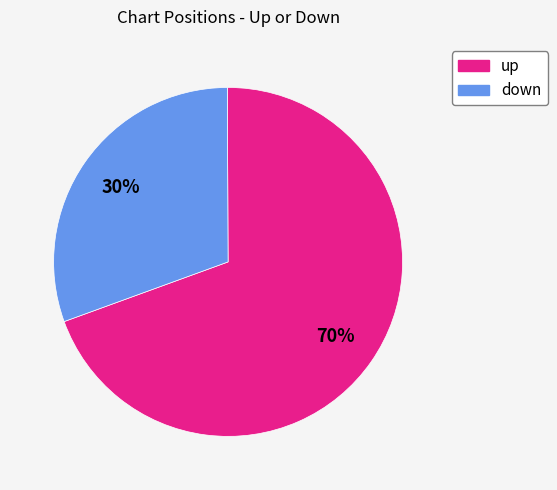

What is the smallest slice in the pie chart?

down